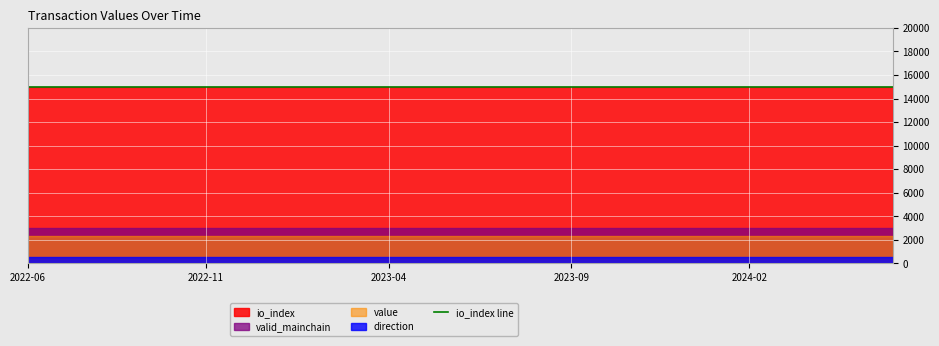

The value of value at 12 is 0.1. True or false?

False